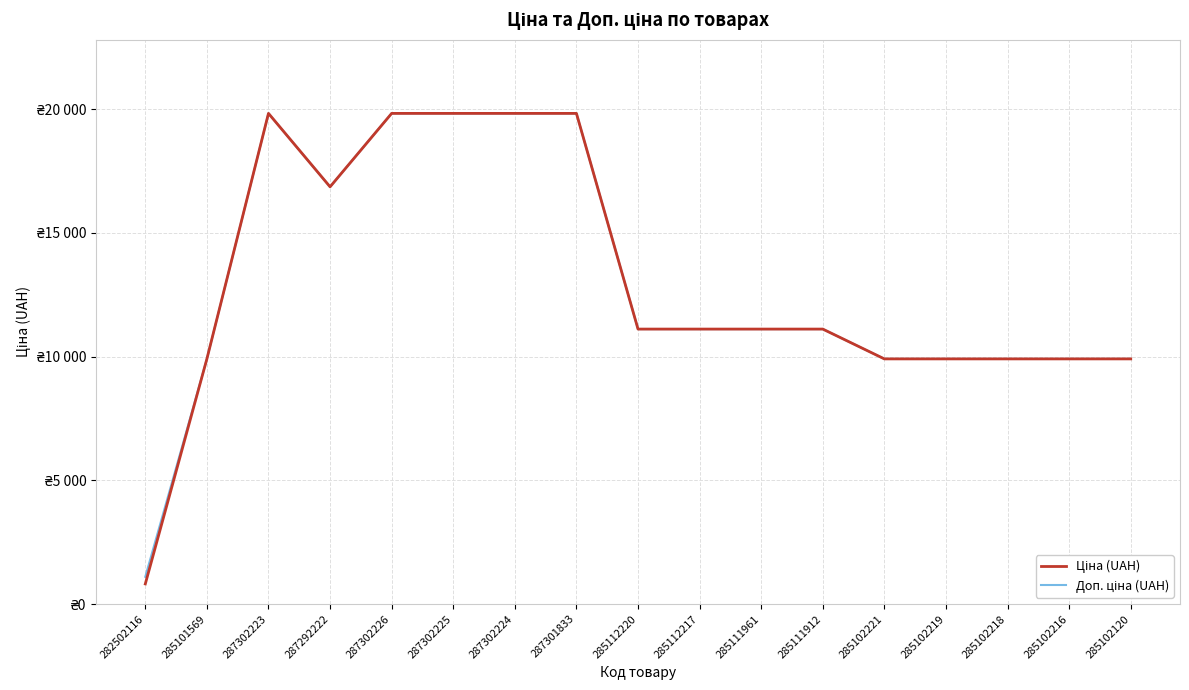

What is the minimum value for Ціна (UAH)?

813.0